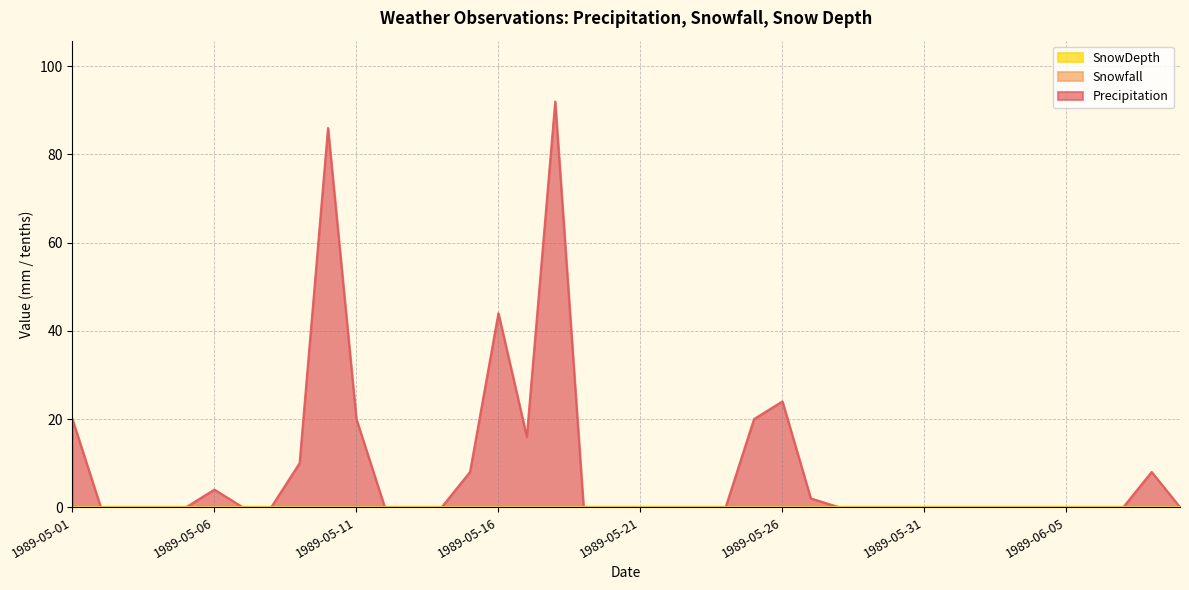

What is the label of the 15th point from the left?

1989-05-15